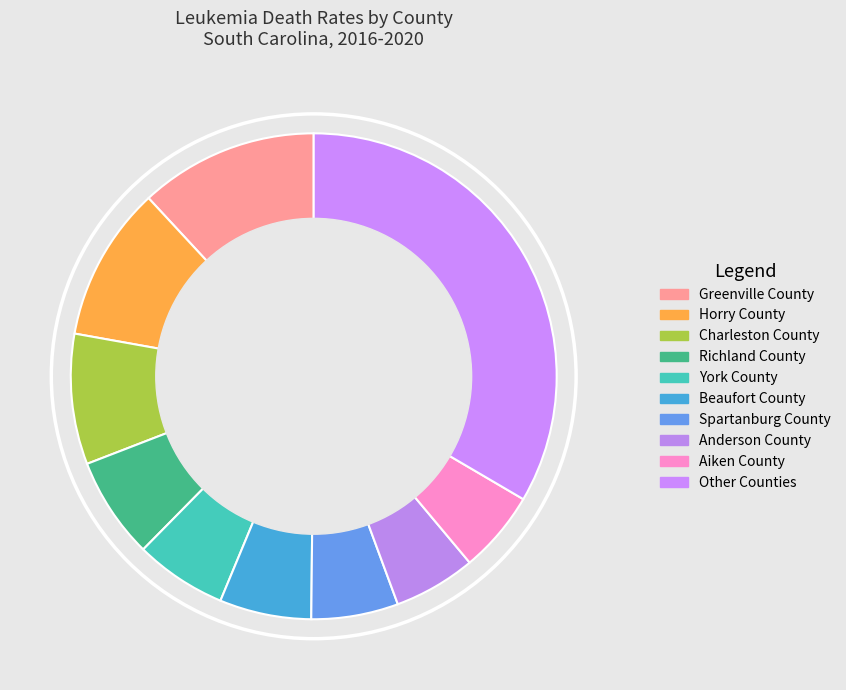

The Anderson County slice represents 1% of the pie. True or false?

False